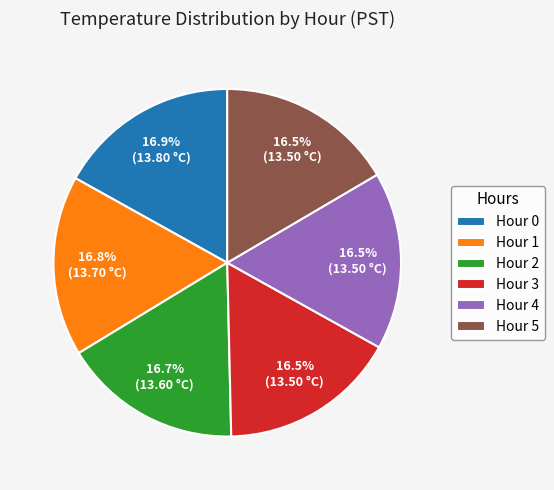

What is the ratio of the value at Hour 4 to the value at Hour 2?

1.0